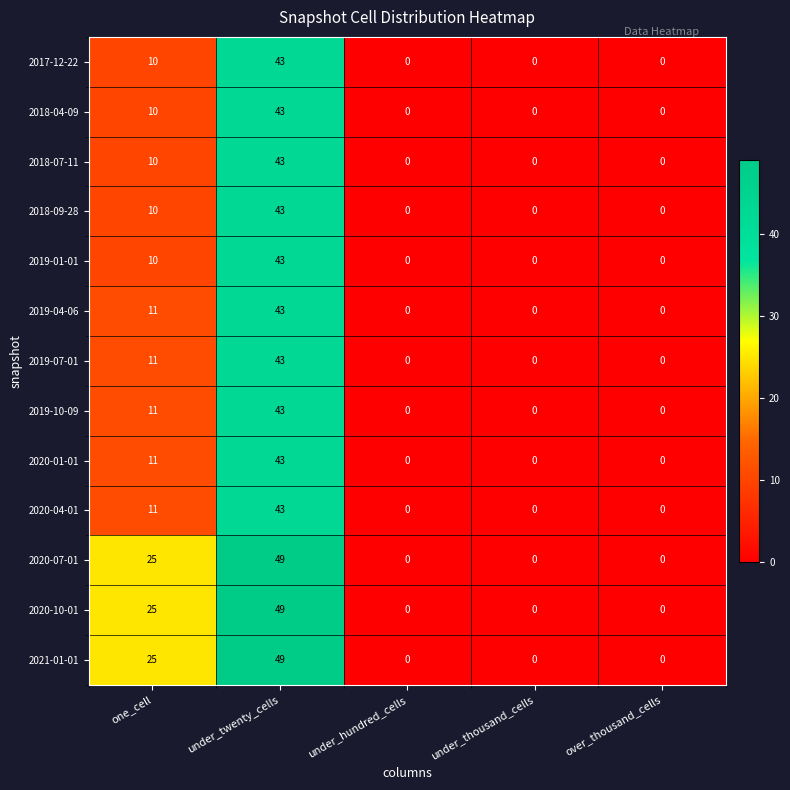

Count the 2018-04-09 values in the range 0 to 10.

4